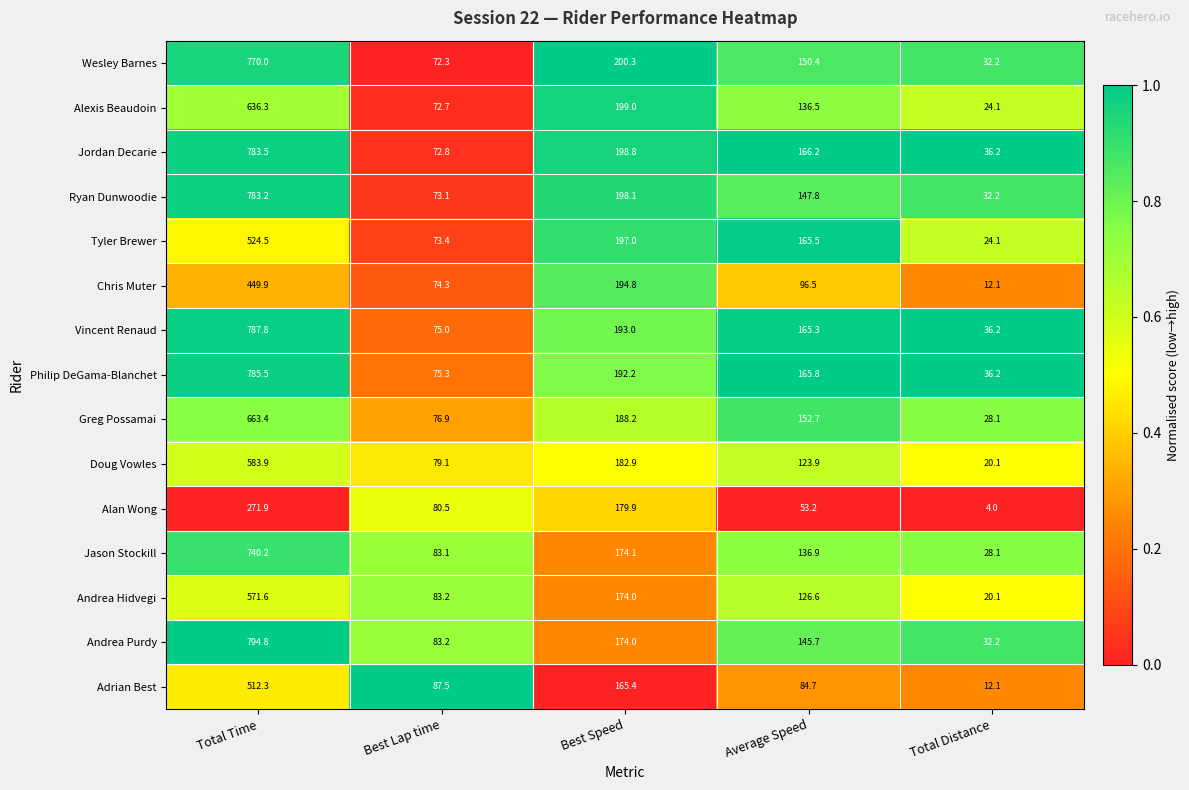

How many series are shown in this chart?

15